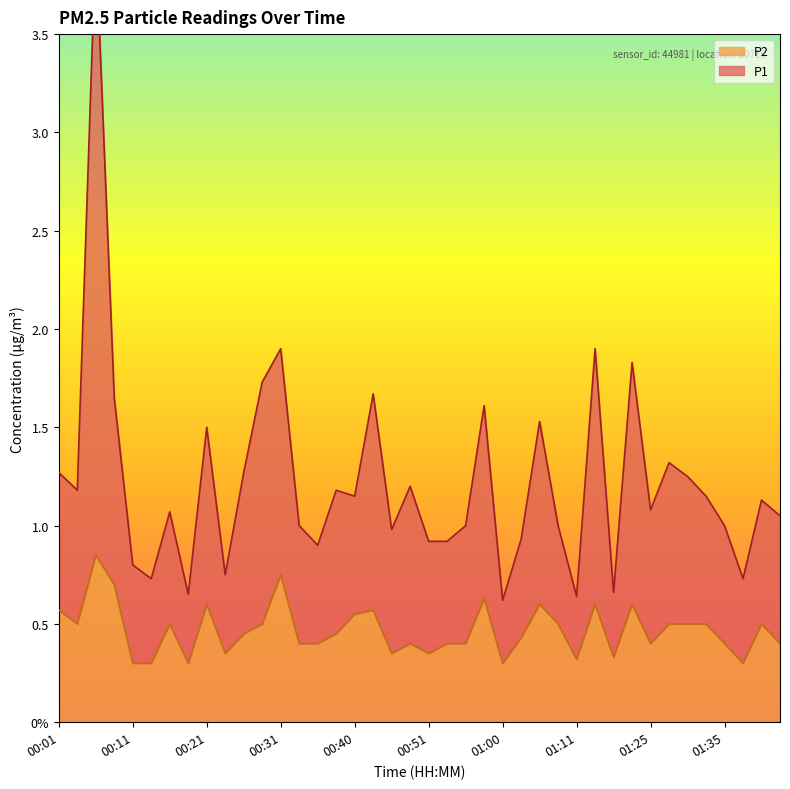

At how many categories does at least one series exceed 1?

23